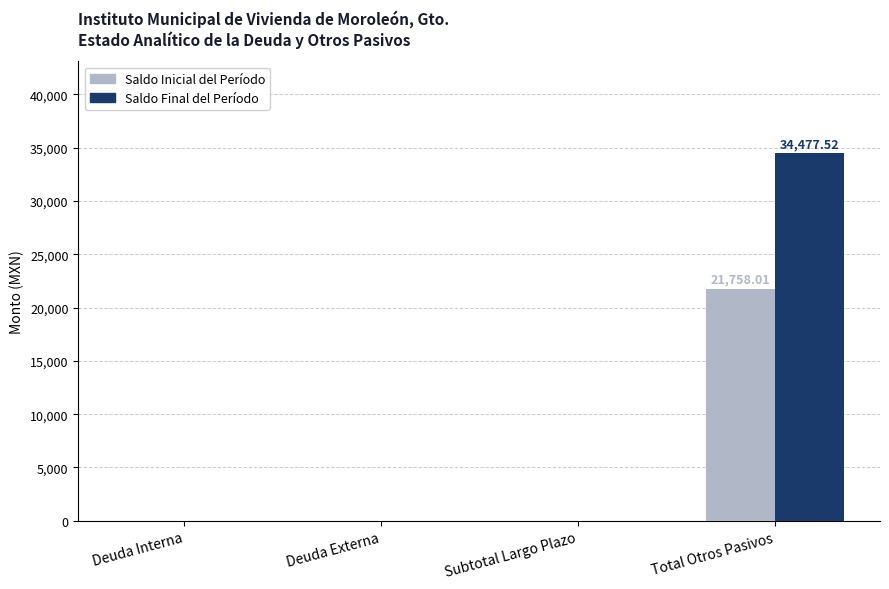

How many data points in Saldo Inicial del Período are above 0?

1